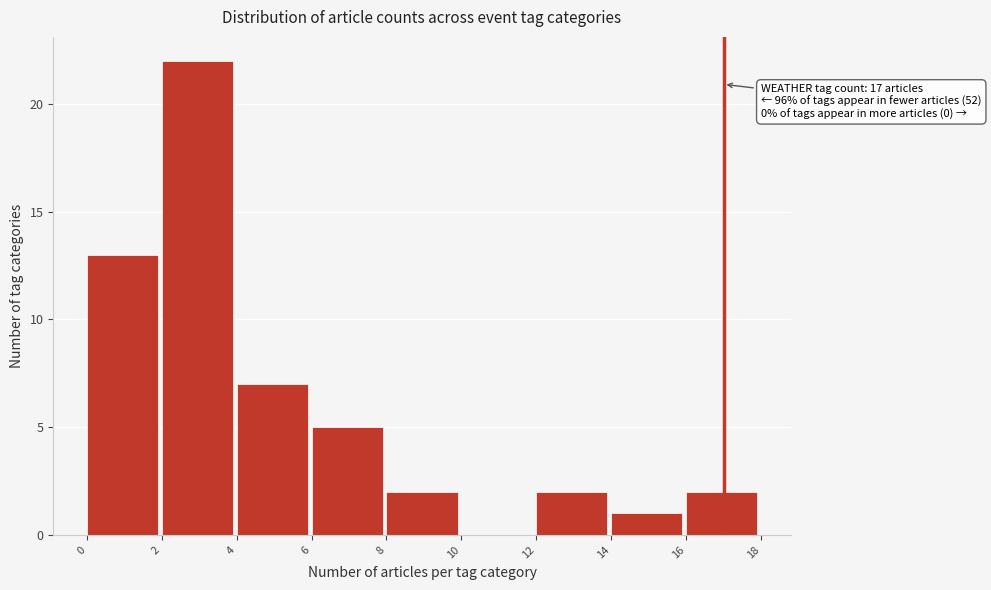

Which range on the x-axis has the tallest bar?

2 to 4